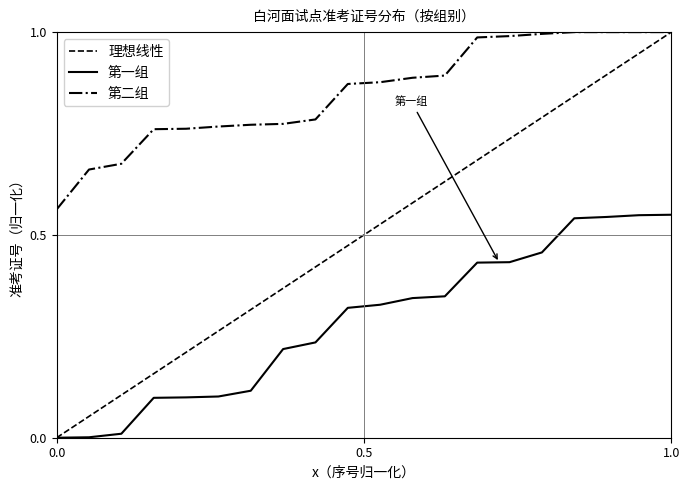

Which series has the widest spread of values?

第一组